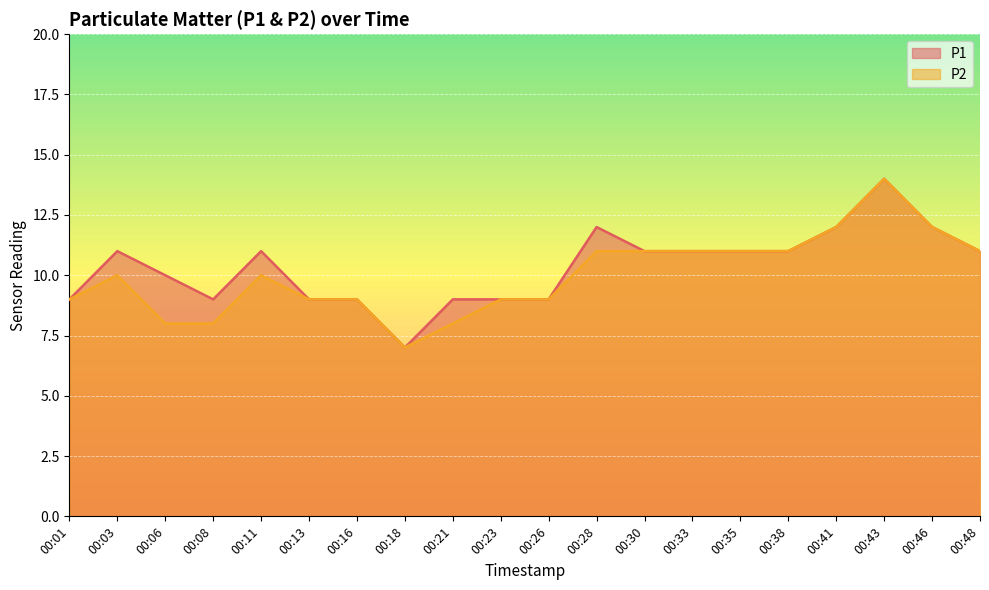

What is the value of the P2 point at the 8th from the left?

7